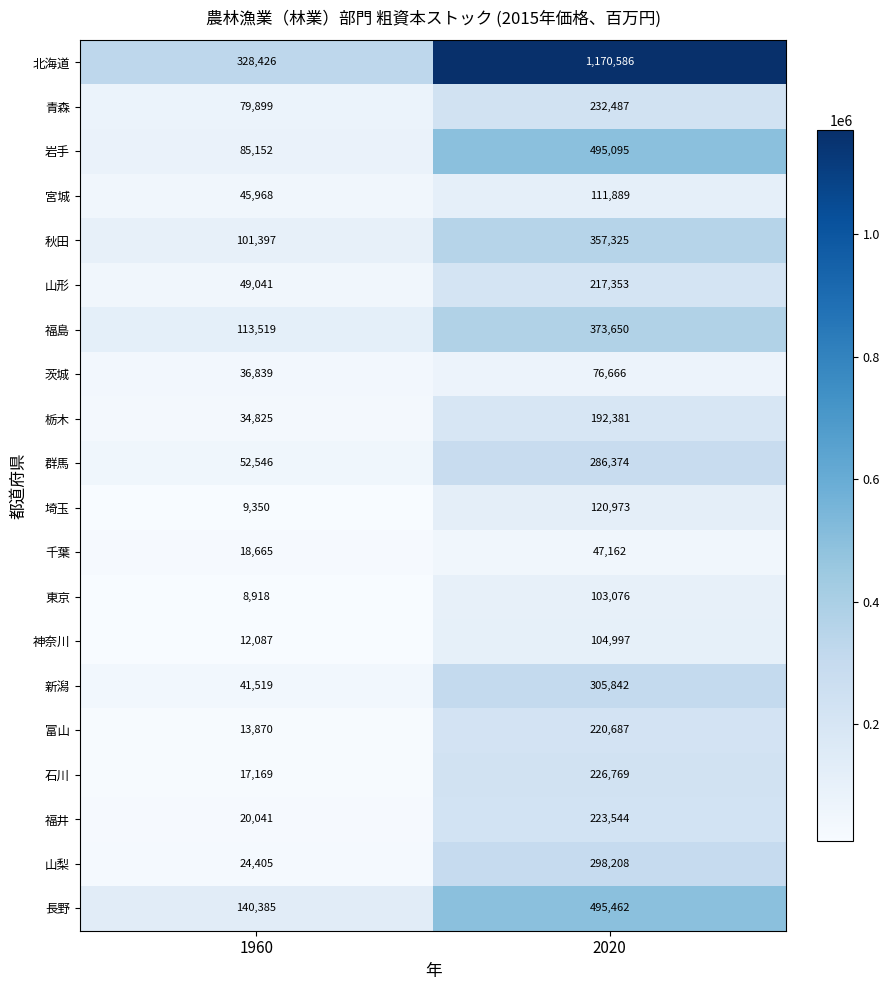

Between 1960 and 2020, which series saw the biggest shift?

北海道